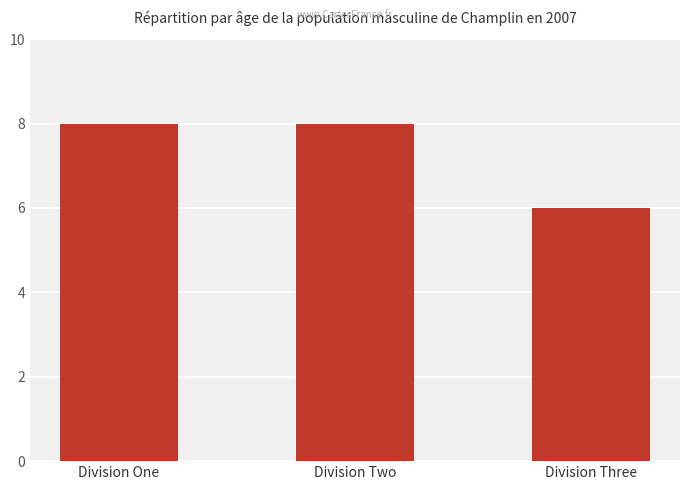

Approximately how many times larger is the value at Division Two compared to Division Three?

1.3